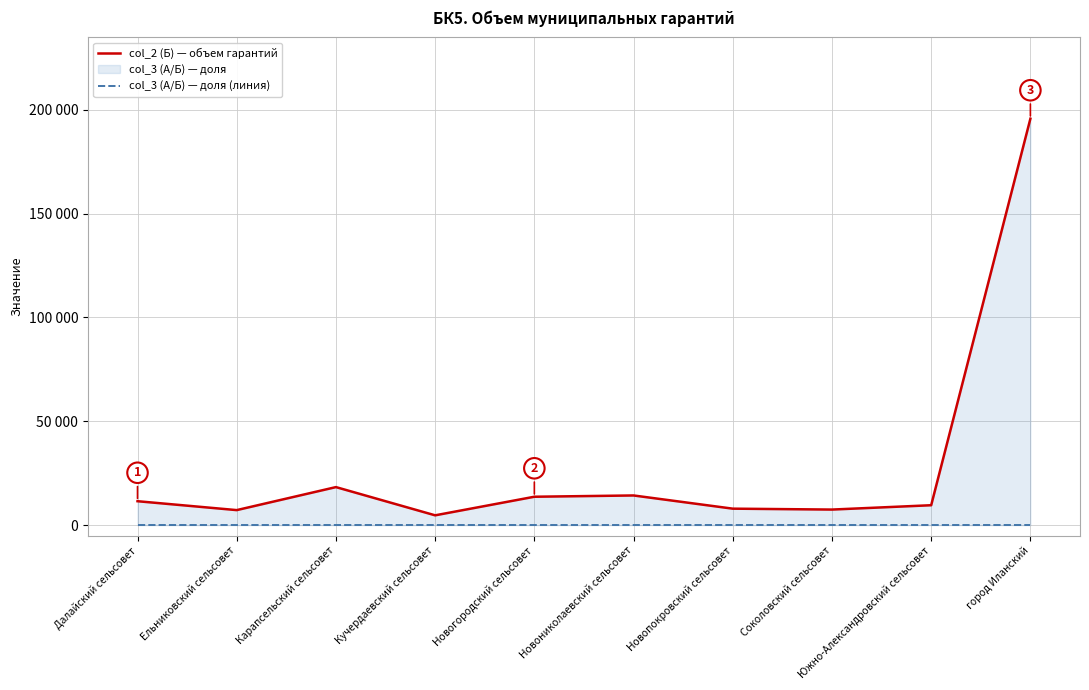

What is the difference between the col_2 (Б) — объем гарантий values at Новониколаевский сельсовет and Новогородский сельсовет?

614